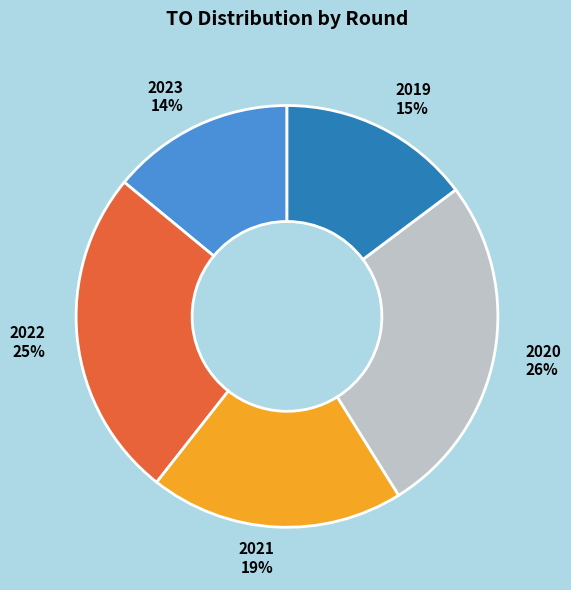

Rank the categories by value from highest to lowest.

2020, 2022, 2021, 2019, 2023